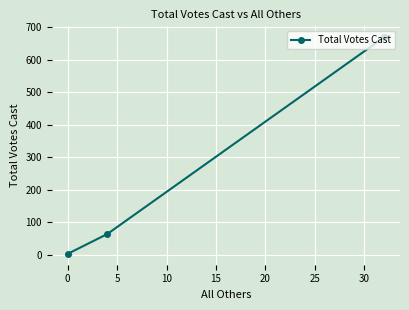

How many data points are less than 63?

1